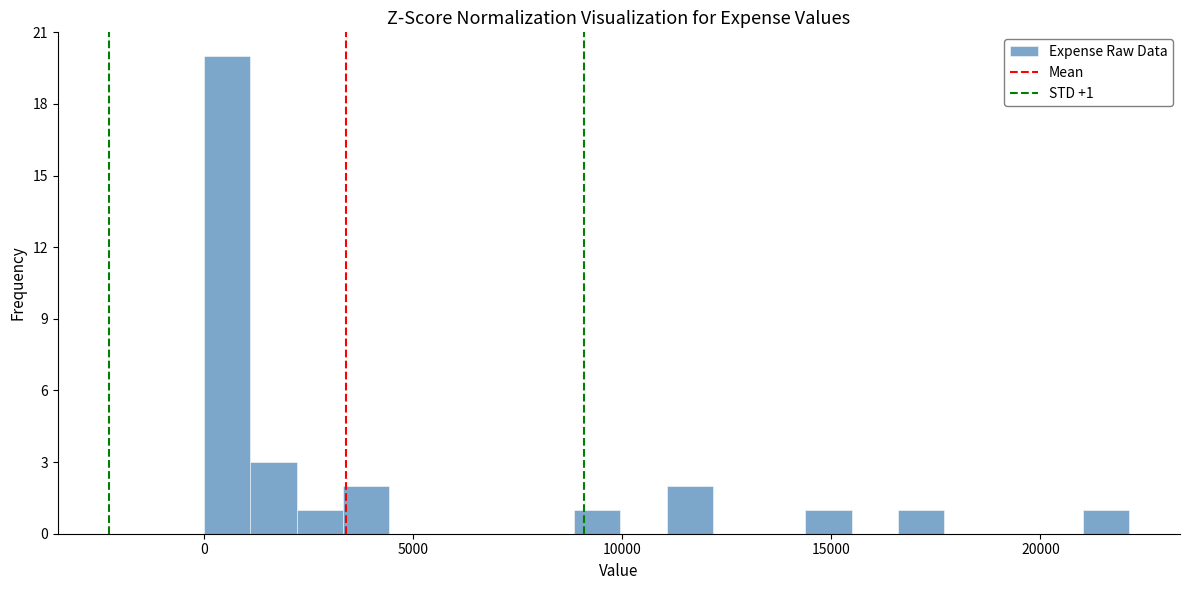

Around what value on the x-axis is the tallest bar? Give the approximate position of its centre, as read against the axis.

500